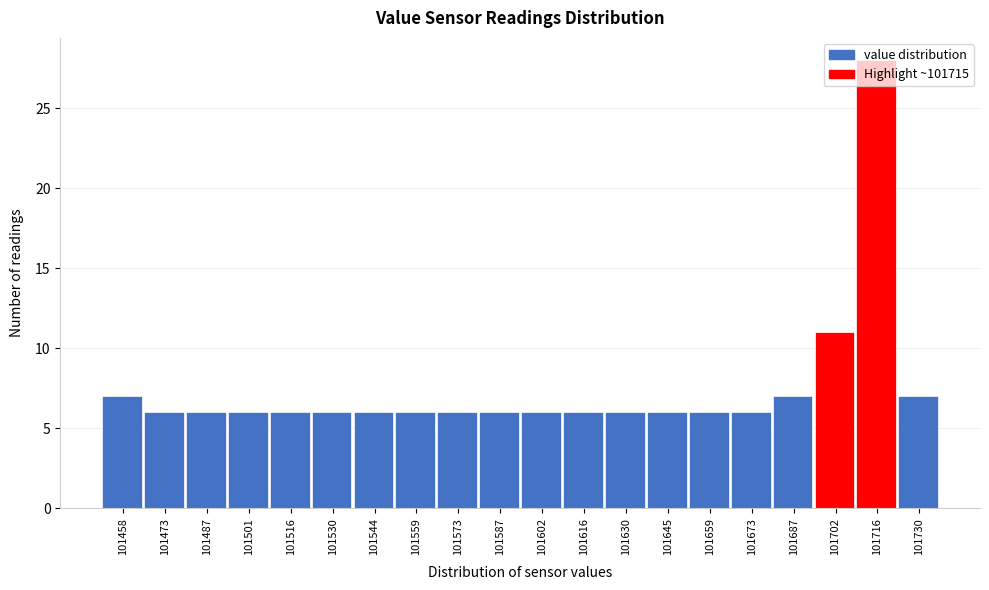

How tall is the bar that spans 101594 to 101608 on the x-axis? Neither the bar edges nor the heights are printed on the chart, so give them approximately, as read against the axes.

6